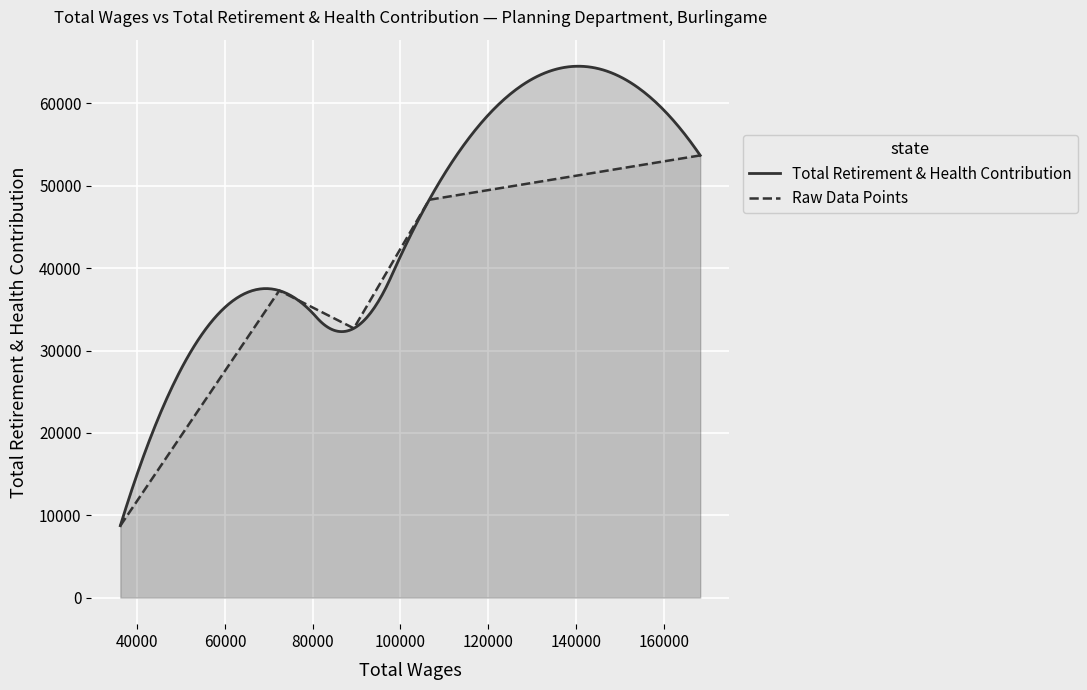

Read the value at Senior Planner.

48302.9